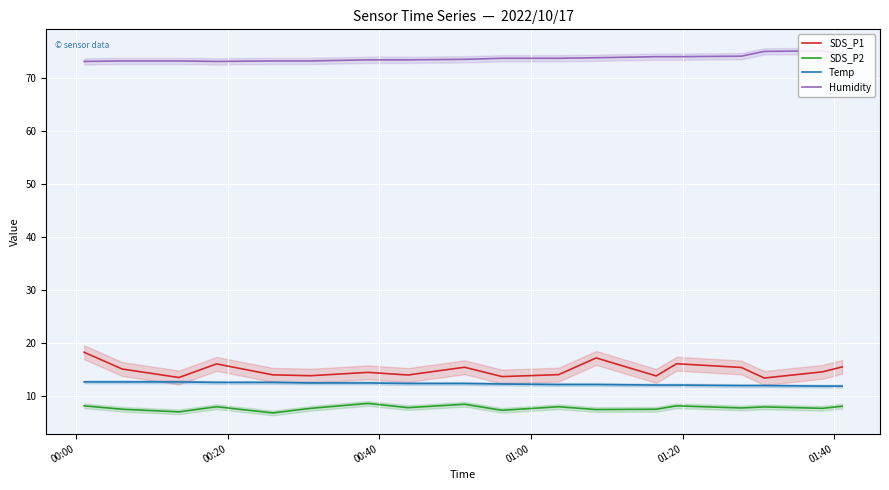

True or false: Humidity and SDS_P2 cross at least once.

False